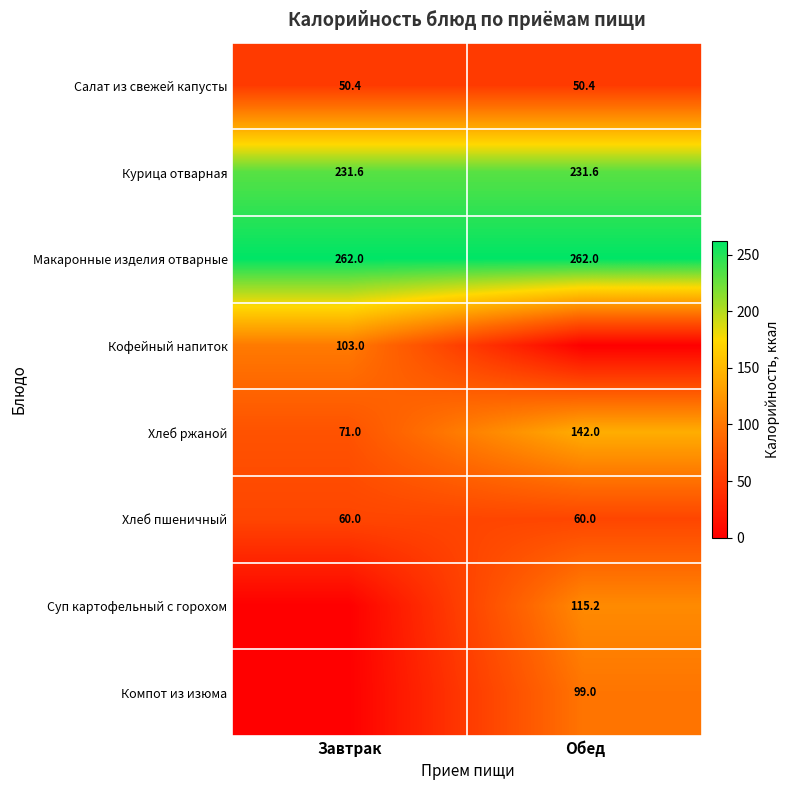

At which category does the chart reach its minimum across all series?

Обед